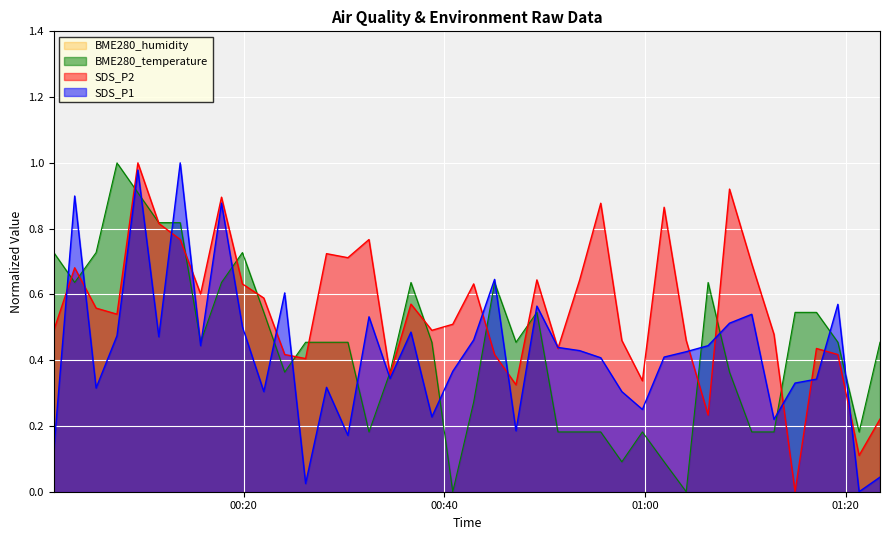

Rank the categories by SDS_P1 value from lowest to highest.

2023/08/04 01:21:20, 2023/08/04 00:26:10, 2023/08/04 01:23:25, 2023/08/04 00:01:04, 2023/08/04 00:30:23, 2023/08/04 00:47:08, 2023/08/04 01:12:51, 2023/08/04 00:38:45, 2023/08/04 00:59:44, 2023/08/04 00:22:00, 2023/08/04 00:57:41, 2023/08/04 00:05:17, 2023/08/04 00:28:15, 2023/08/04 01:14:57, 2023/08/04 01:17:05, 2023/08/04 00:34:35, 2023/08/04 00:40:50, 2023/08/04 00:55:35, 2023/08/04 01:01:54, 2023/08/04 01:04:06, 2023/08/04 00:53:29, 2023/08/04 00:51:19, 2023/08/04 00:15:42, 2023/08/04 01:06:17, 2023/08/04 00:42:55, 2023/08/04 00:11:32, 2023/08/04 00:07:22, 2023/08/04 00:36:40, 2023/08/04 00:19:52, 2023/08/04 01:08:25, 2023/08/04 00:32:29, 2023/08/04 01:10:38, 2023/08/04 00:49:13, 2023/08/04 01:19:13, 2023/08/04 00:24:05, 2023/08/04 00:45:00, 2023/08/04 00:17:47, 2023/08/04 00:03:09, 2023/08/04 00:09:27, 2023/08/04 00:13:40